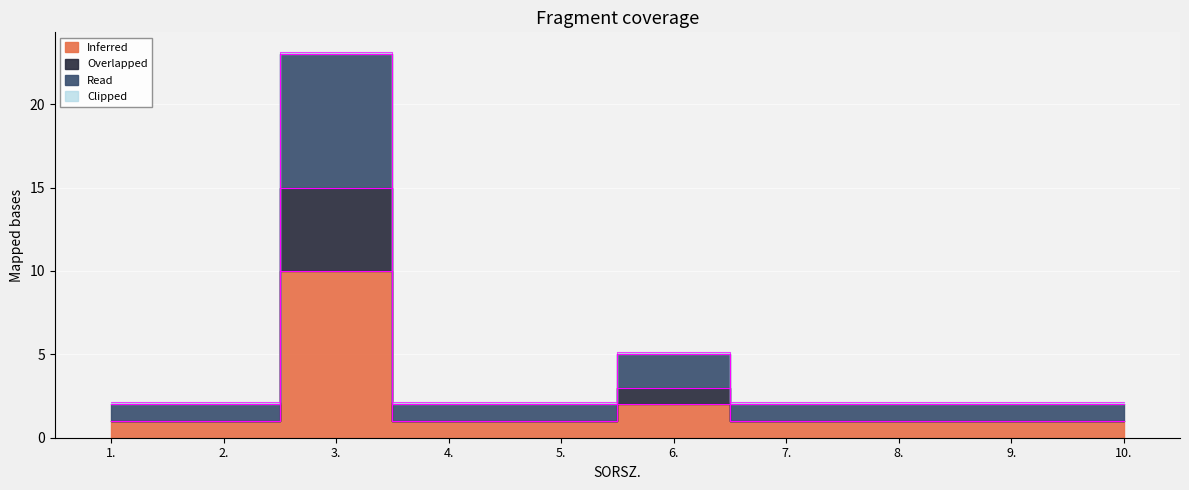

What is the difference between the highest and lowest values at 10.?

1.1